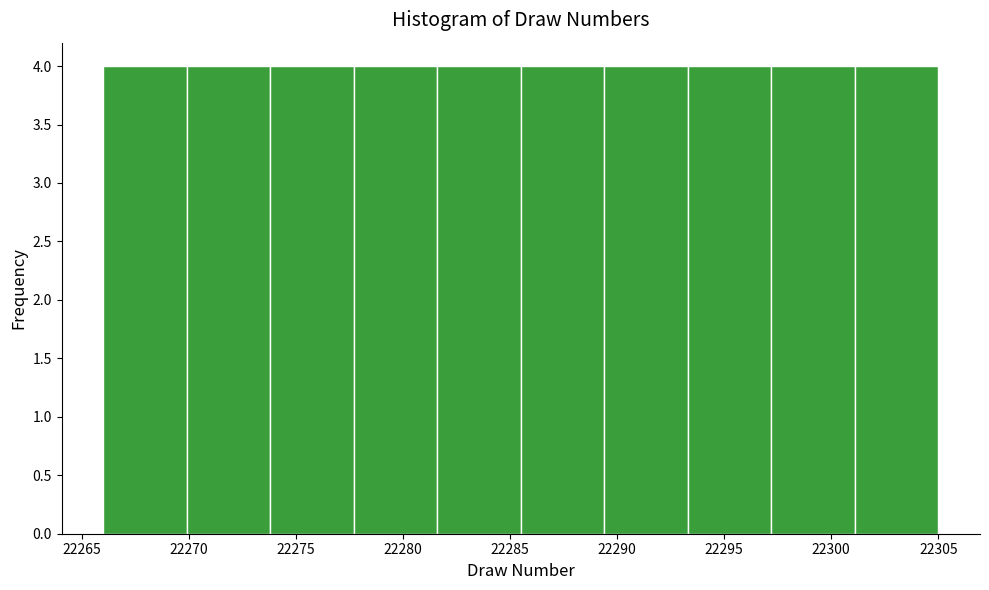

What is the height of the bar covering 22285.5 to 22289.4 on the x-axis? Neither the bar edges nor the heights are printed on the chart, so give them approximately, as read against the axes.

4